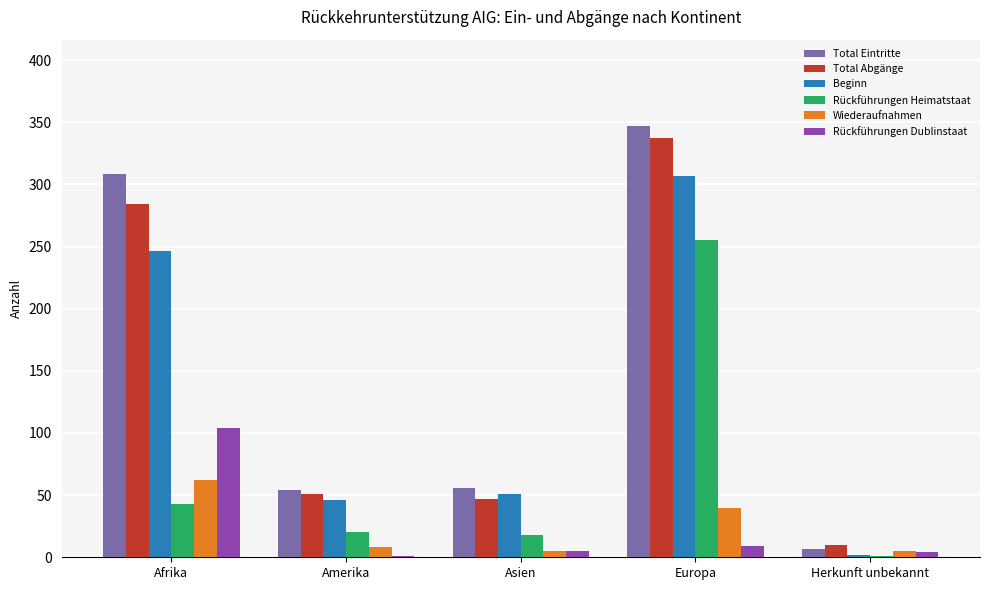

How many groups of bars are there?

5